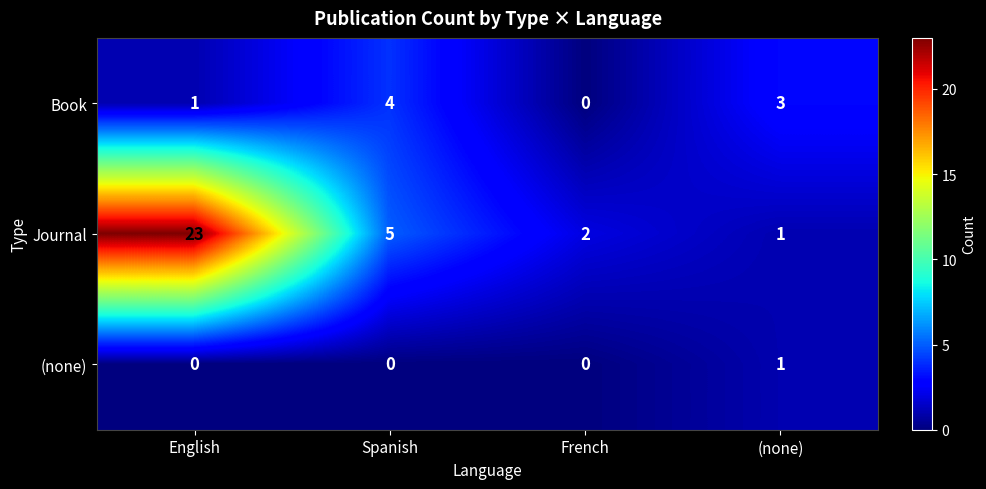

What is the sum of the Journal values at French and Spanish?

7